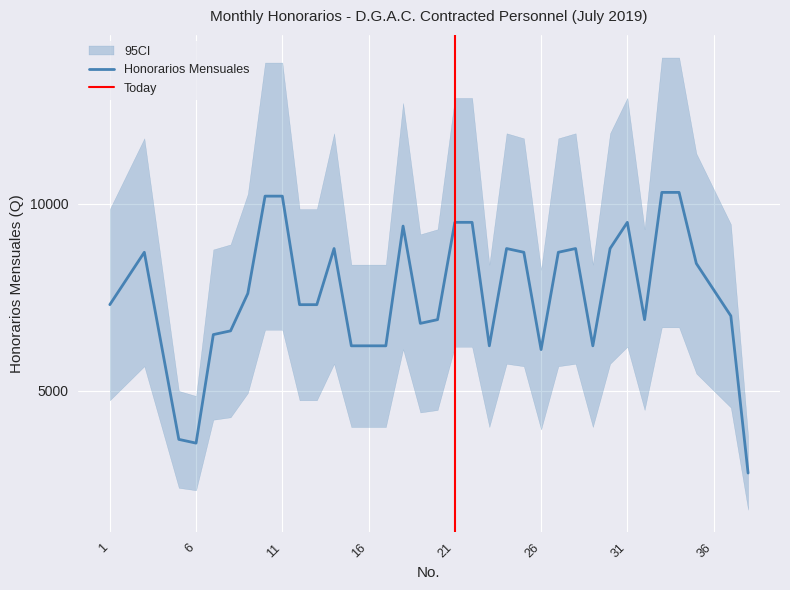

The value at 38 is 751. True or false?

False